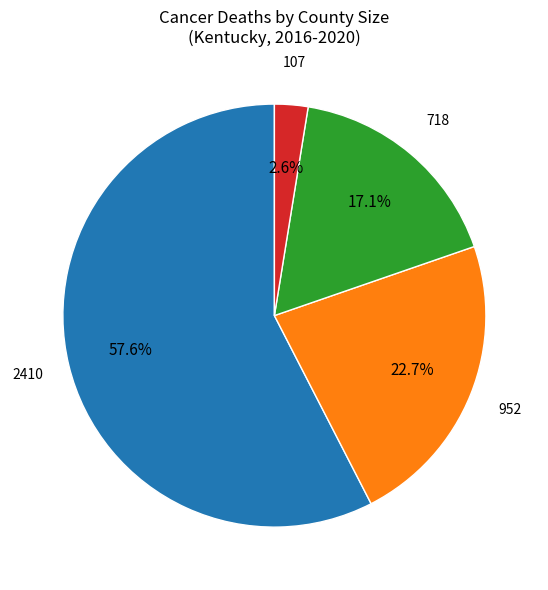

Is there any slice that represents more than half of the pie?

Yes